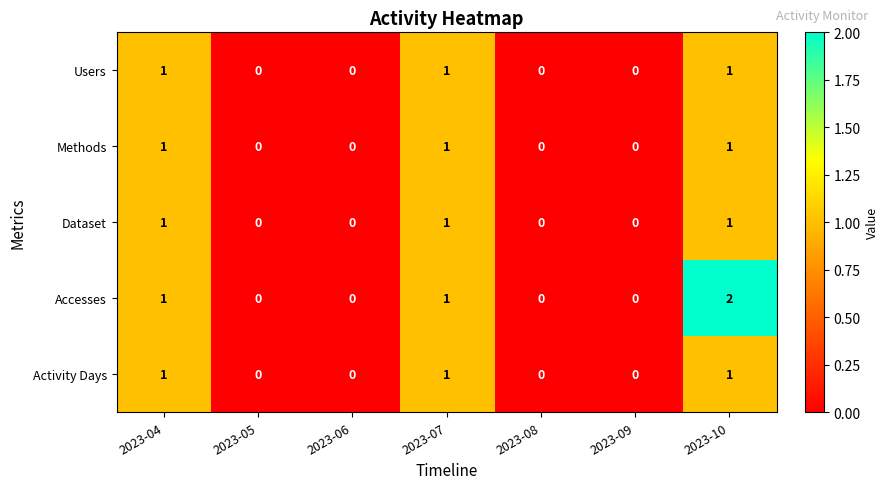

What is the total value across all series at 2023-04?

5